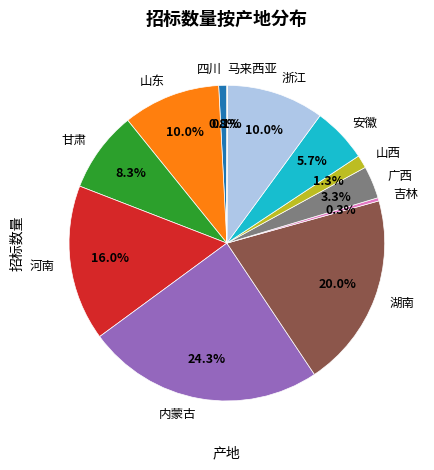

Which category has the biggest portion of the pie?

内蒙古